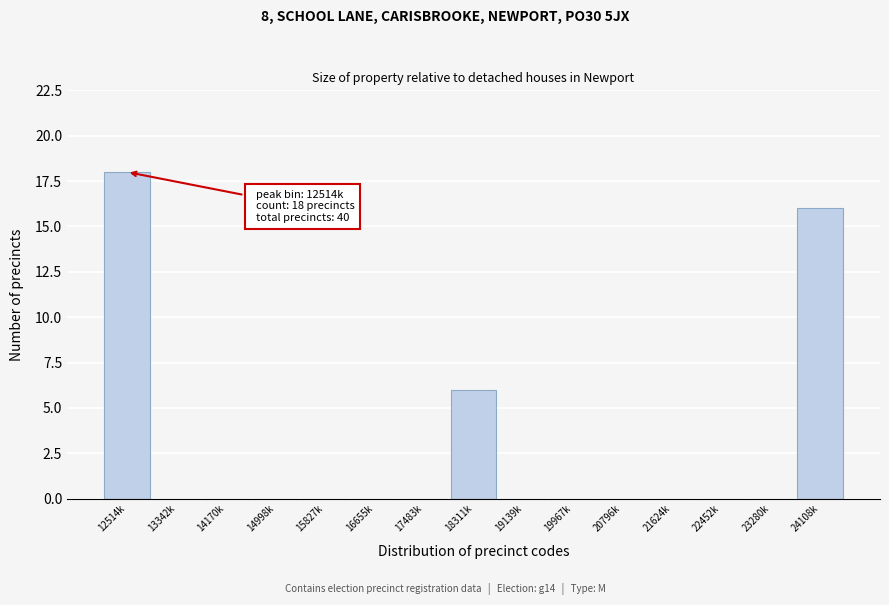

Reading left to right, list all the values displayed in this chart.

12514k=18	13342k=0	14170k=0	14998k=0	15827k=0	16655k=0	17483k=0	18311k=6	19139k=0	19967k=0	20796k=0	21624k=0	22452k=0	23280k=0	24108k=16